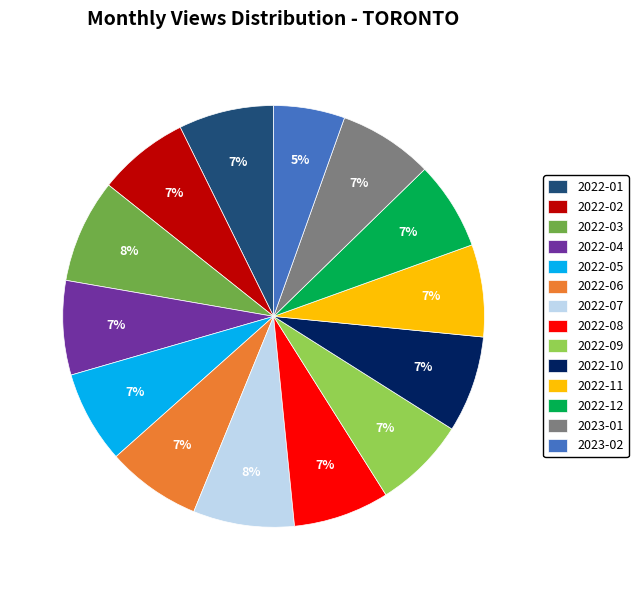

How many segments does this pie chart have?

14